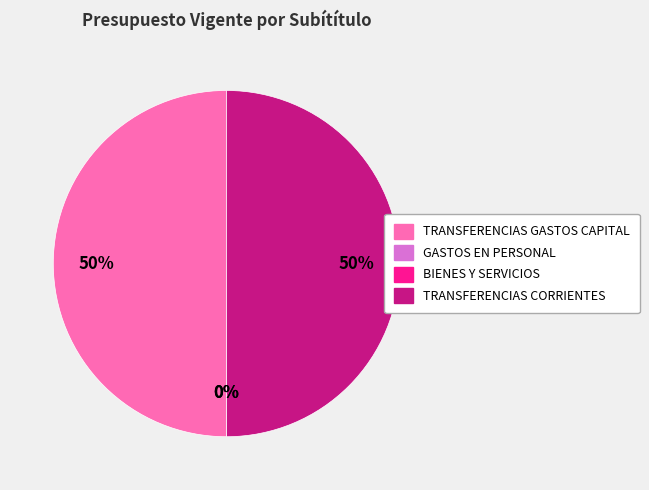

The TRANSFERENCIAS GASTOS CAPITAL slice represents 50% of the pie. True or false?

True